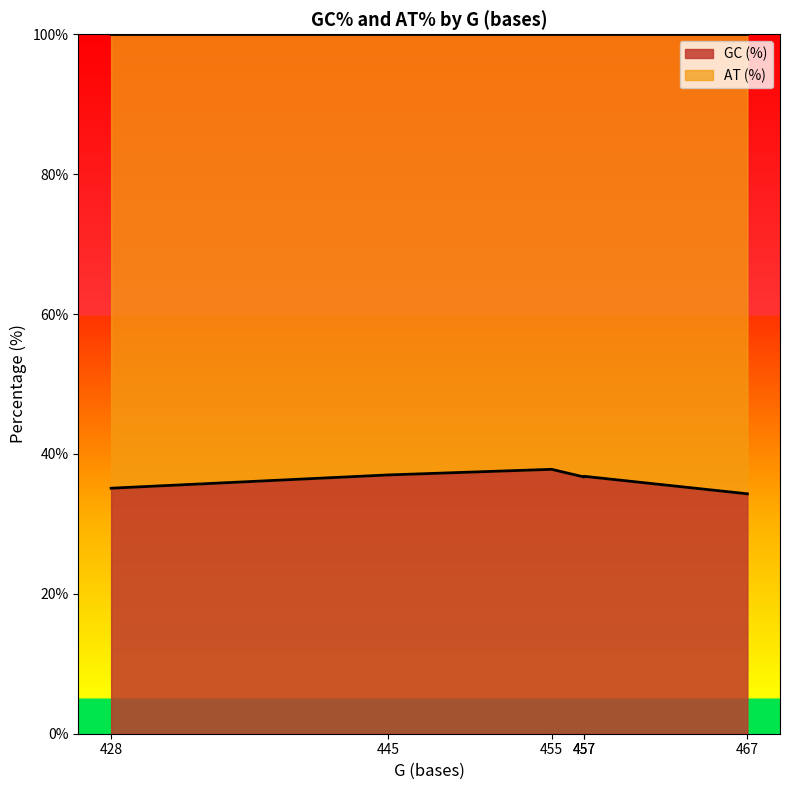

The value at 445 is 60.4. True or false?

False